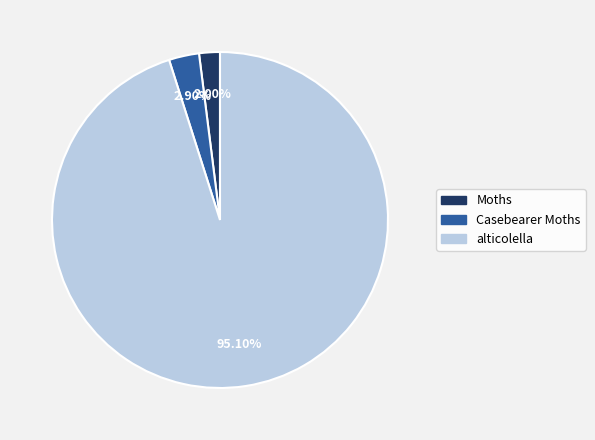

Combined, what portion of the pie is alticolella and Moths?

97.1%